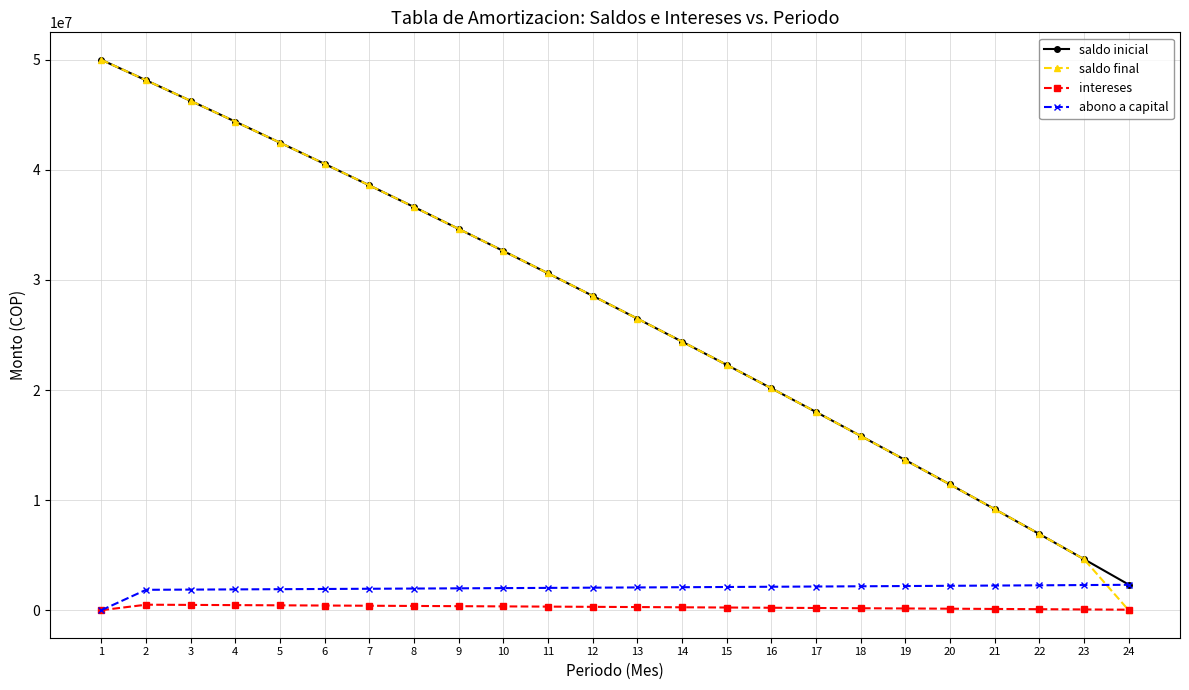

List the labels in order of saldo inicial value, smallest first.

24, 23, 22, 21, 20, 19, 18, 17, 16, 15, 14, 13, 12, 11, 10, 9, 8, 7, 6, 5, 4, 3, 2, 1